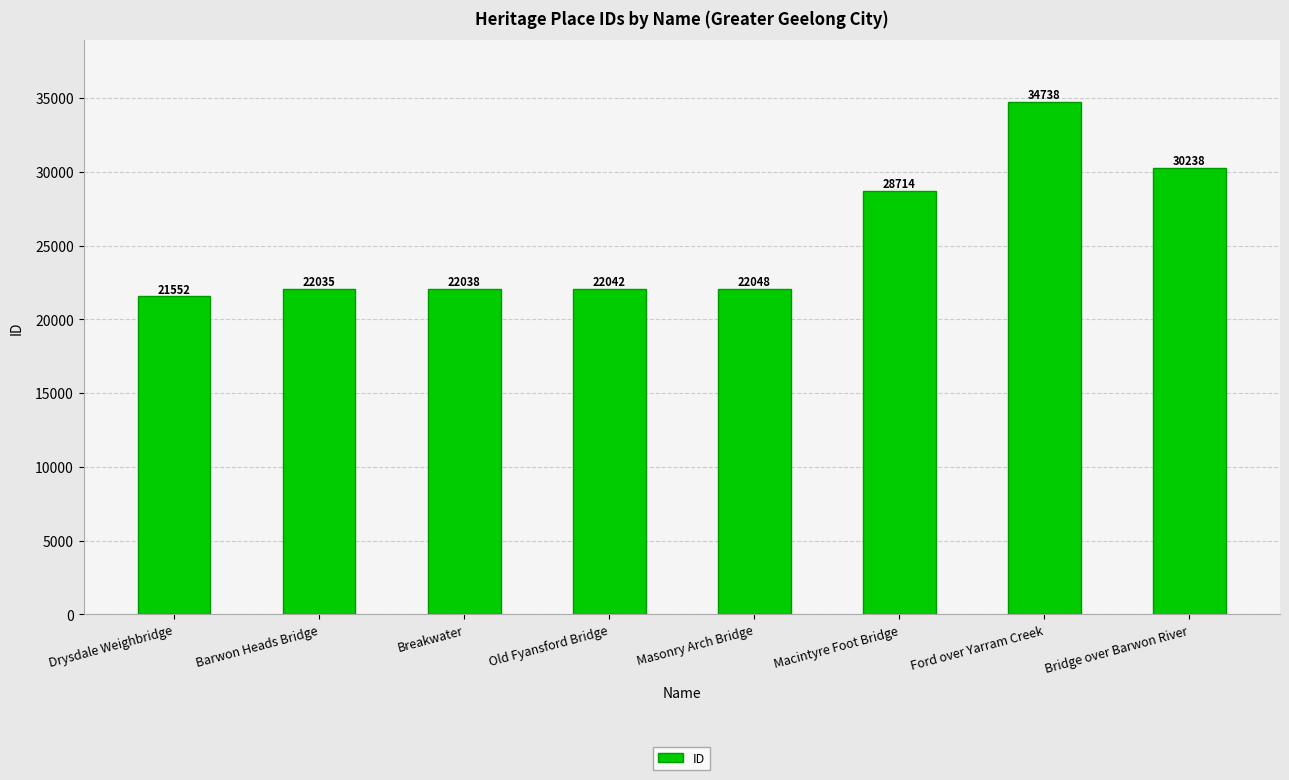

What is the difference between the second highest and second lowest values?

8203